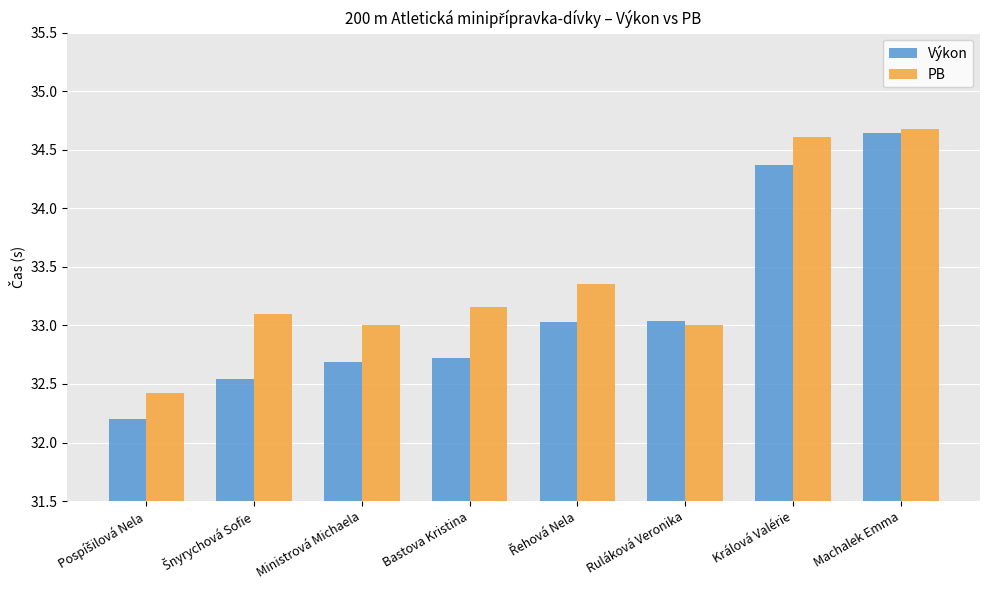

The PB series shows 34.6 at Králová Valérie. True or false?

True